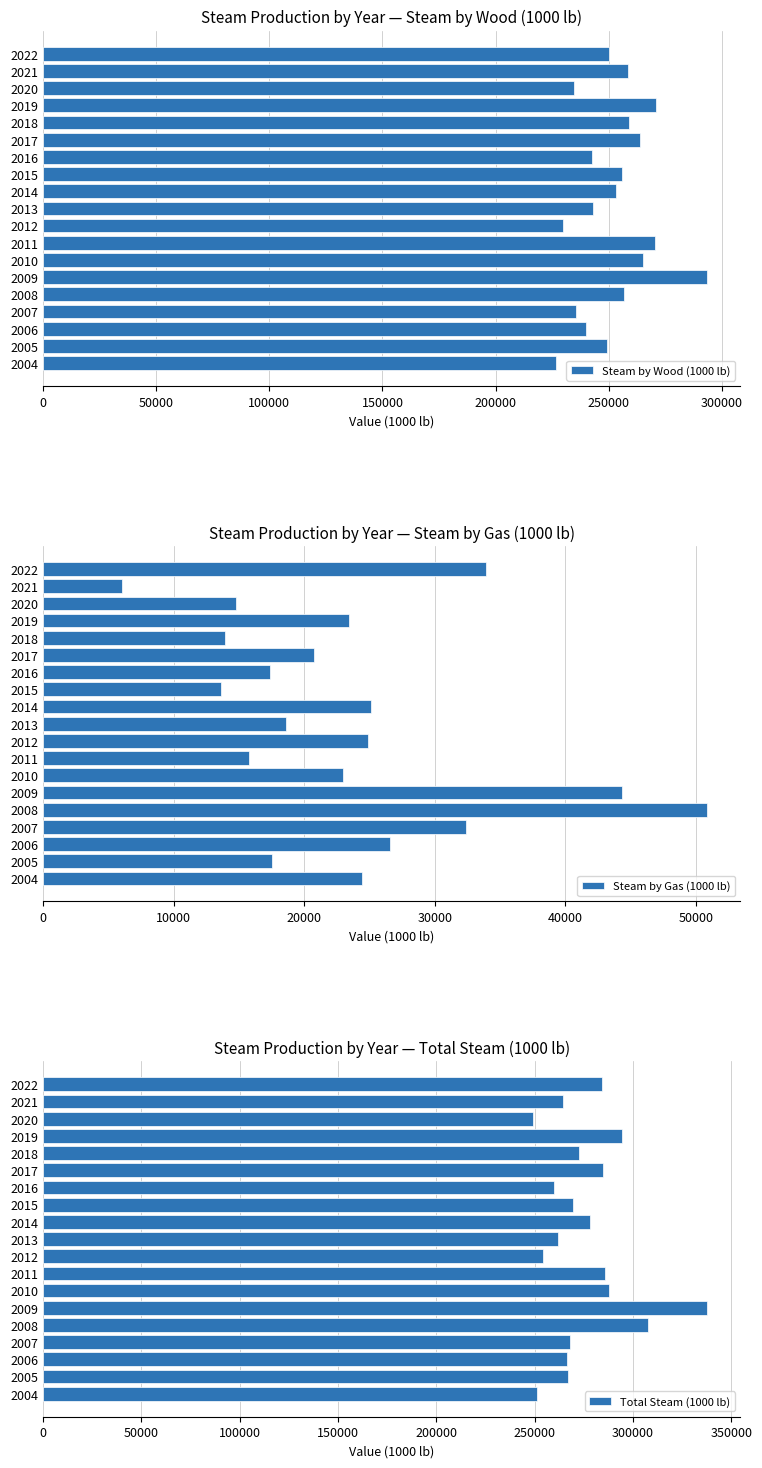

What is the maximum value shown in the chart?

337686.0